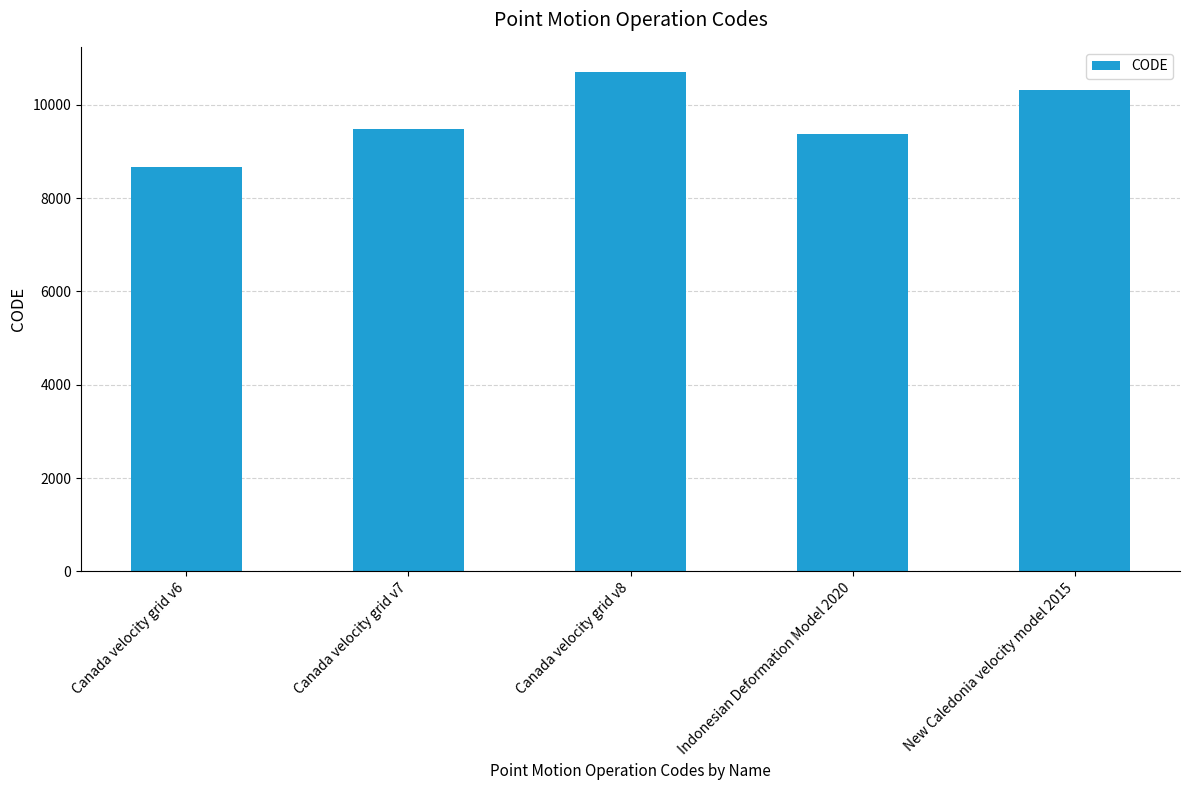

What is the difference between the values at New Caledonia velocity model 2015 and Canada velocity grid v7?

840